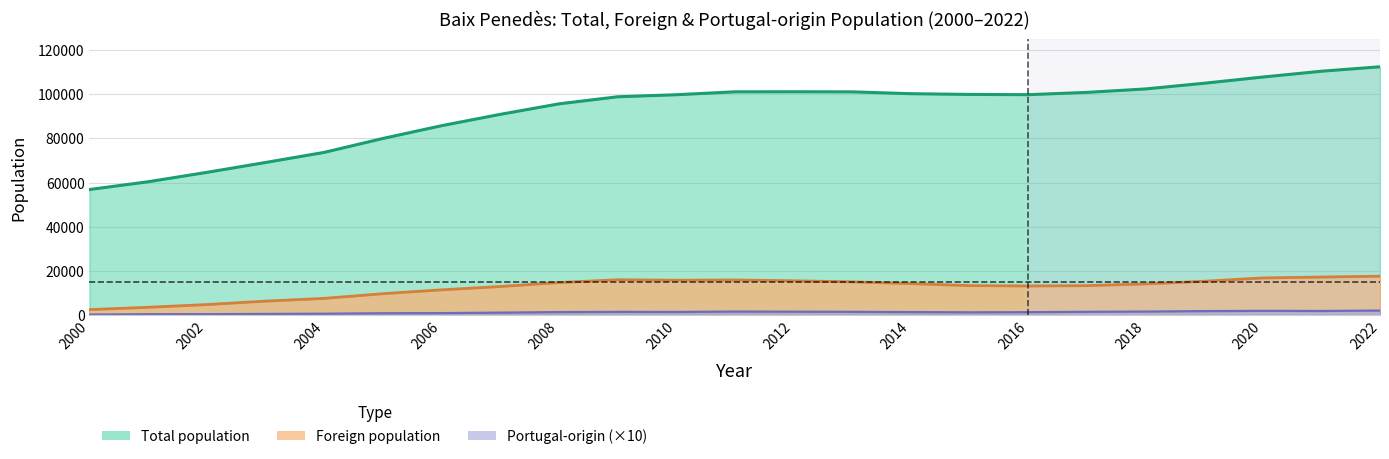

How many values in the Portugal origin (count) series exceed 1320?

11